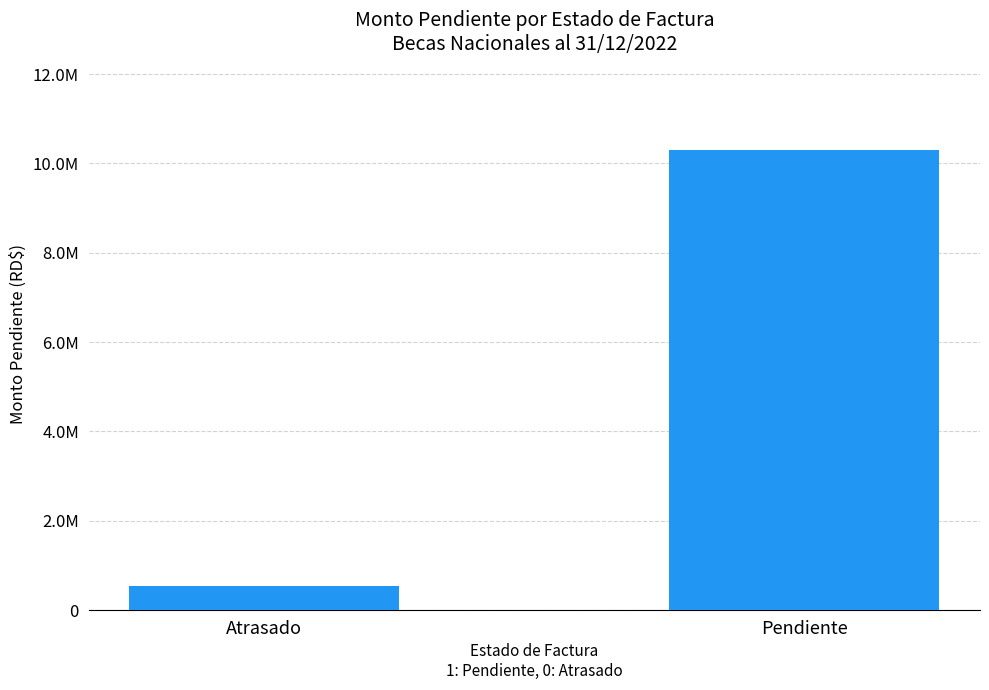

Are the bars horizontal?

No